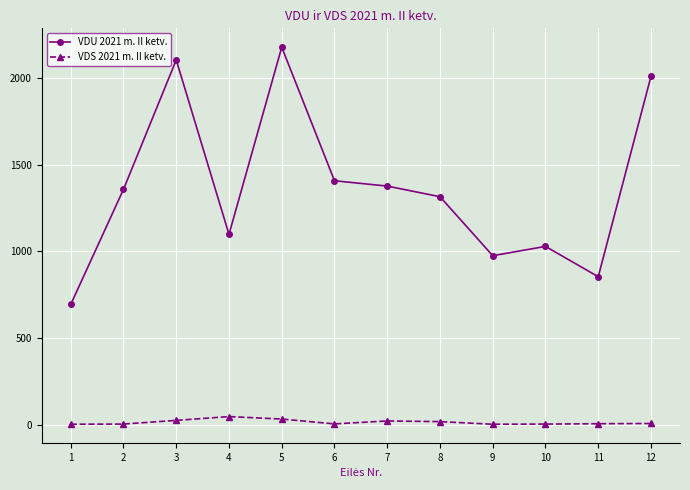

Which category has the highest value in the VDU 2021 m. II ketv. series?

5